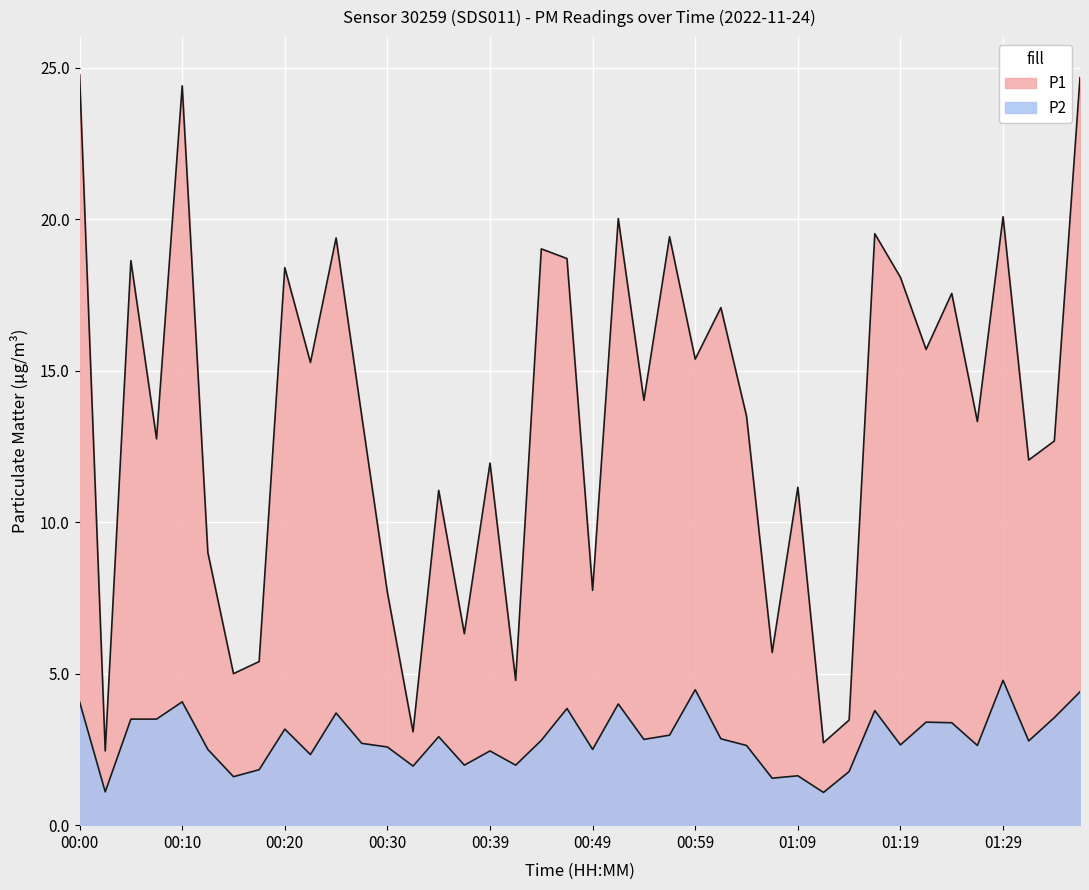

How many data points in P1 are above 13?

22